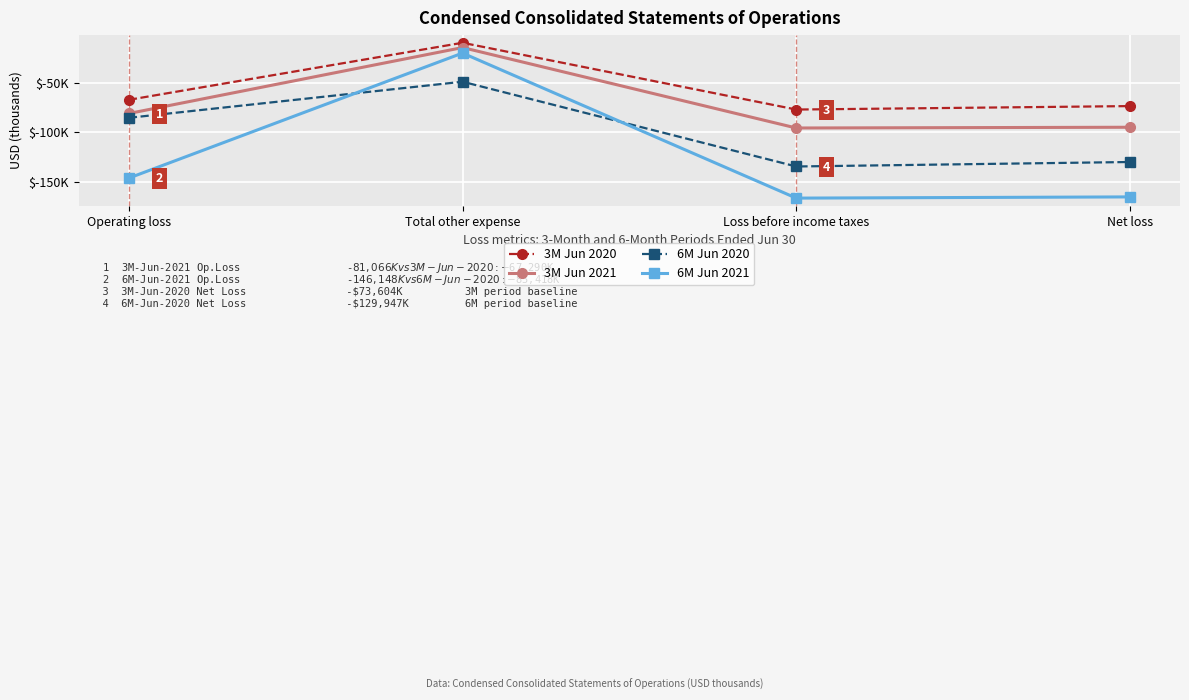

Where is the first local maximum for 3M Jun 2021?

Total other expense